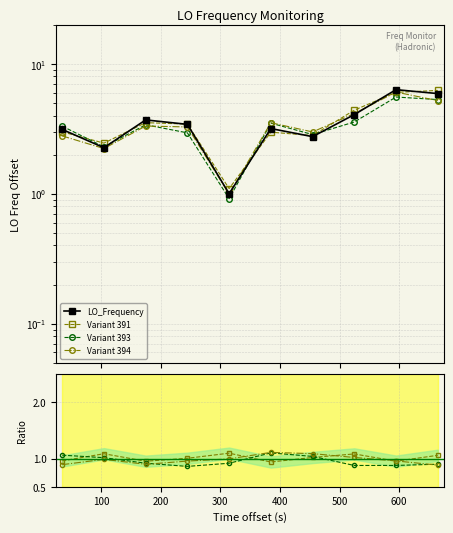

True or false: Variant 393 and Variant 394 cross at least once.

True